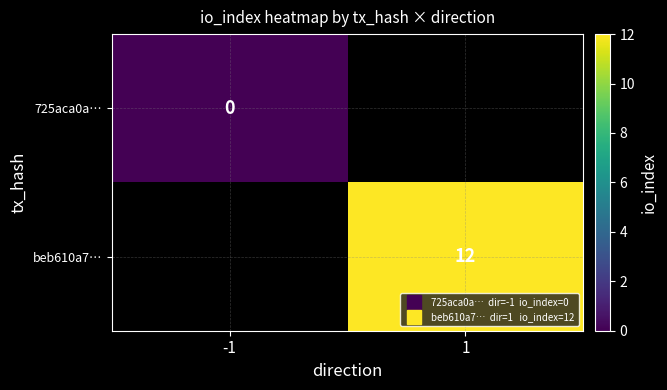

What is the maximum value shown in the chart?

12.0